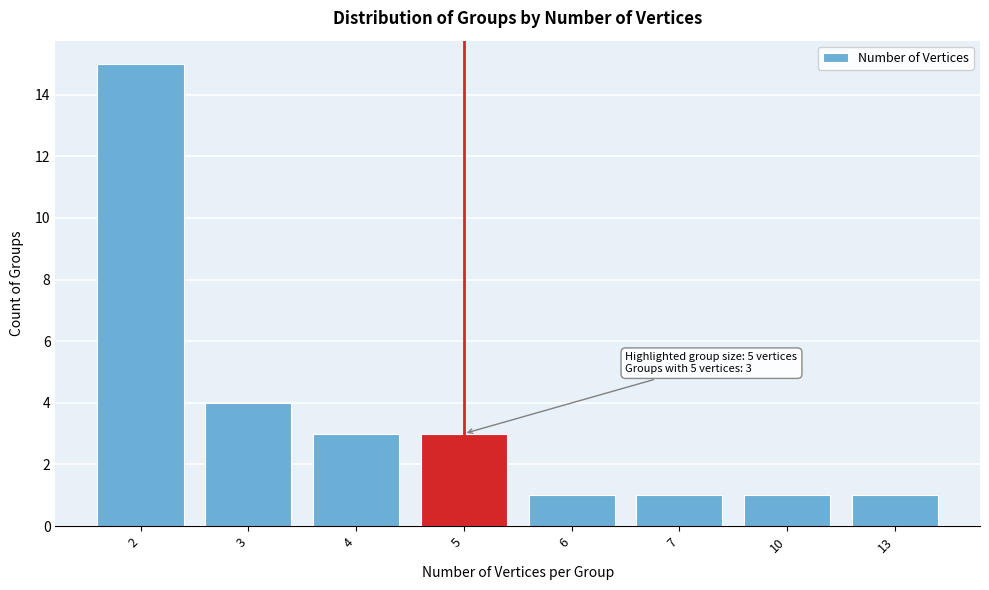

Reading left to right, extract all data points from this chart.

15	4	3	3	1	1	1	1